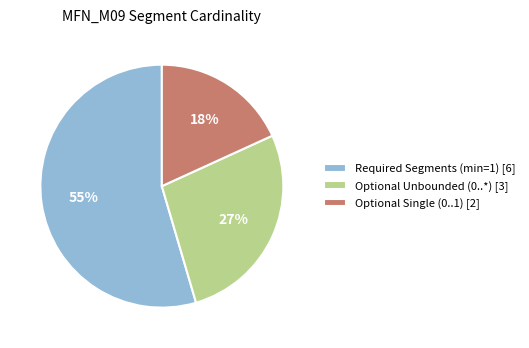

How many slices are in this pie chart?

3